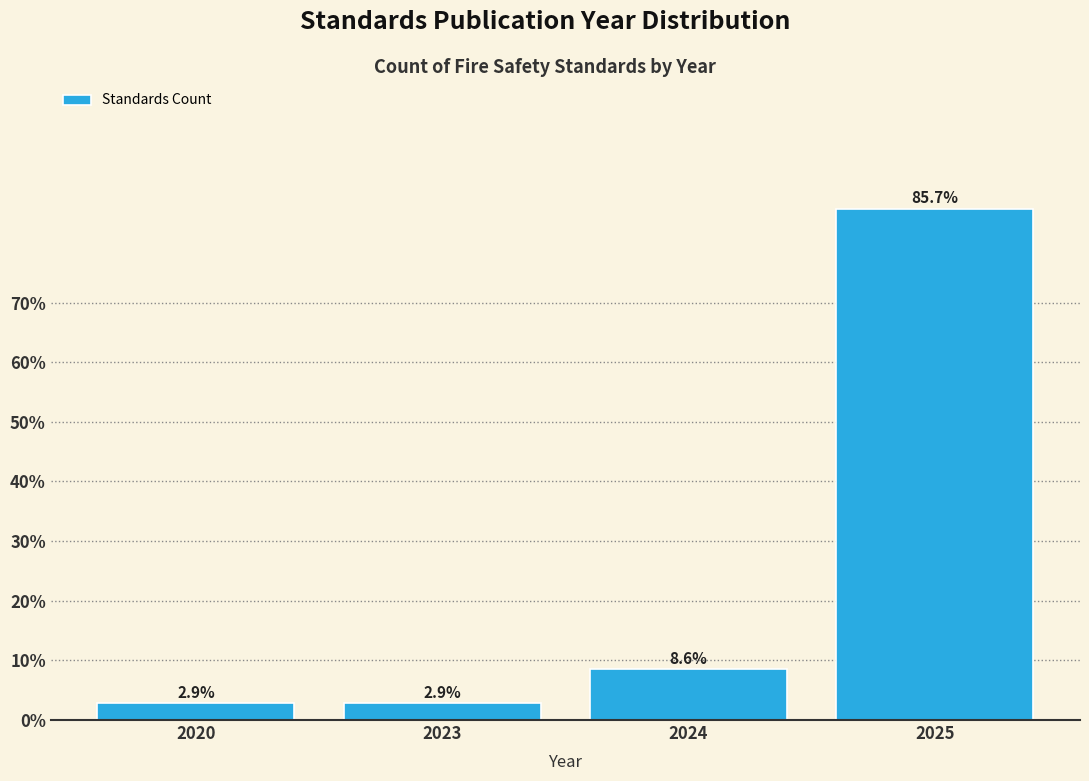

Reading right to left, list all the values displayed in this chart.

2025=85.7	2024=8.6	2023=2.9	2020=2.9